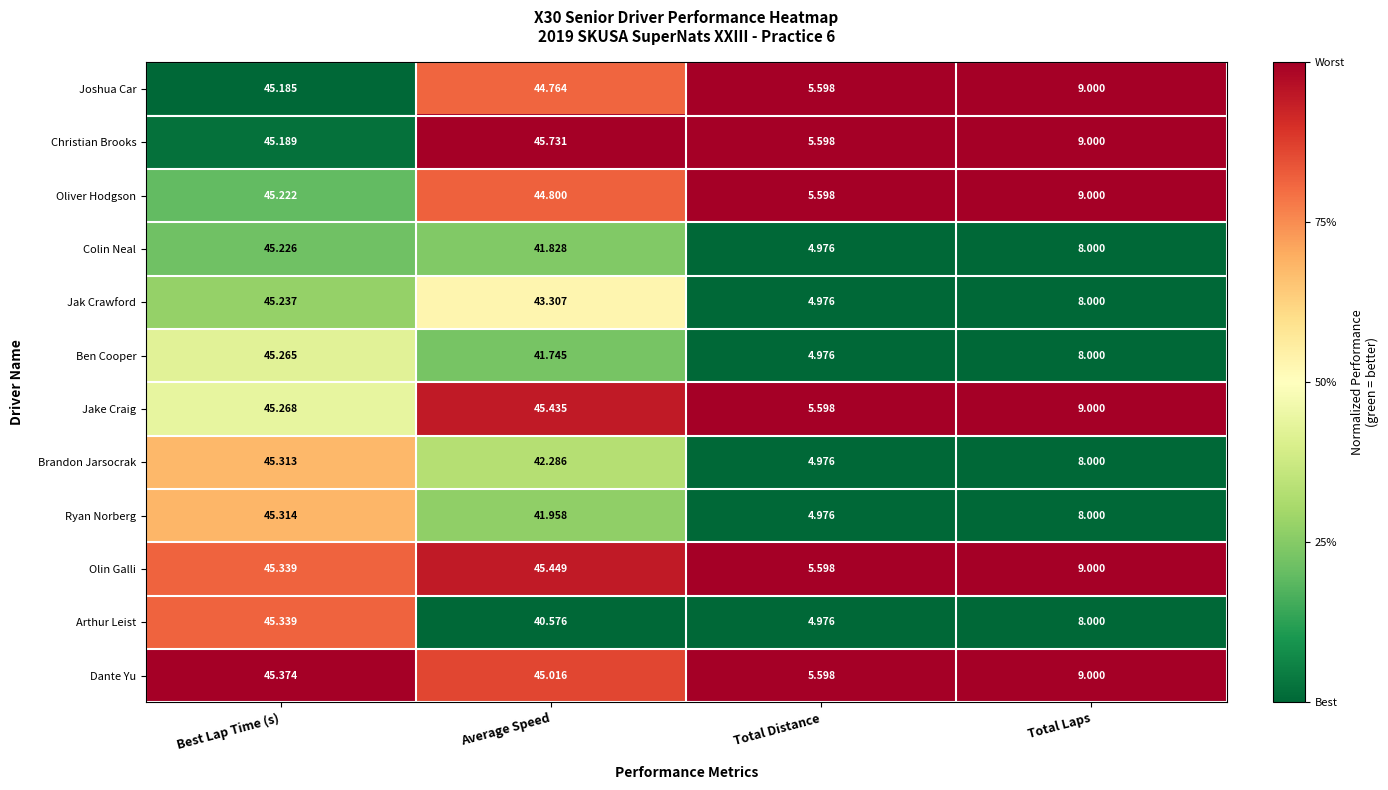

At which category is the sum across all series the highest?

Best Lap Time (s)